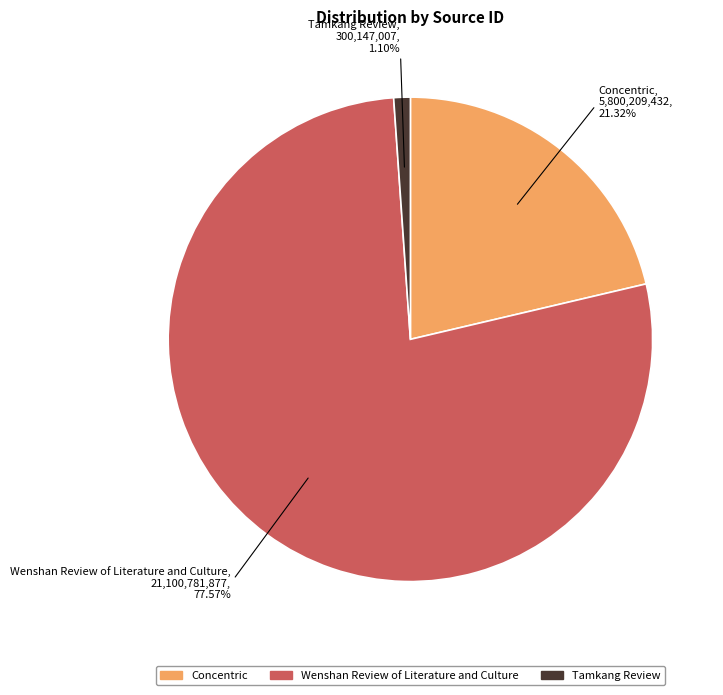

To the nearest percent, what is the combined percentage of Tamkang Review and Wenshan Review of Literature and Culture?

79%